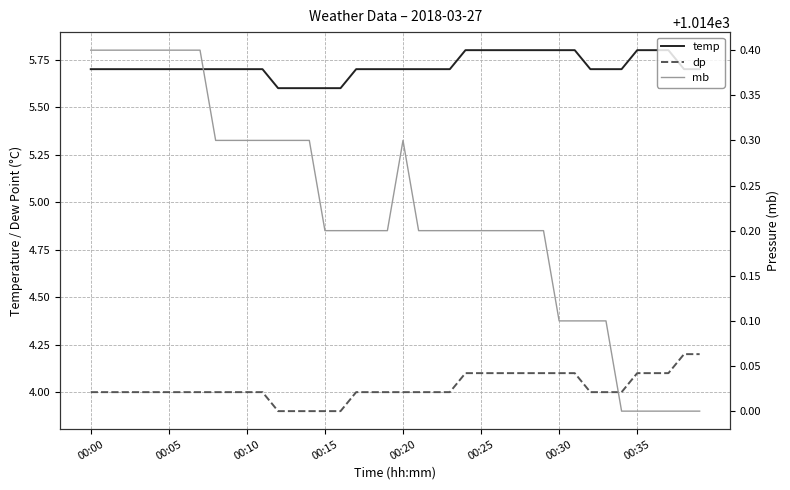

What is the value of the dp point at the 21st from the left?

4.0